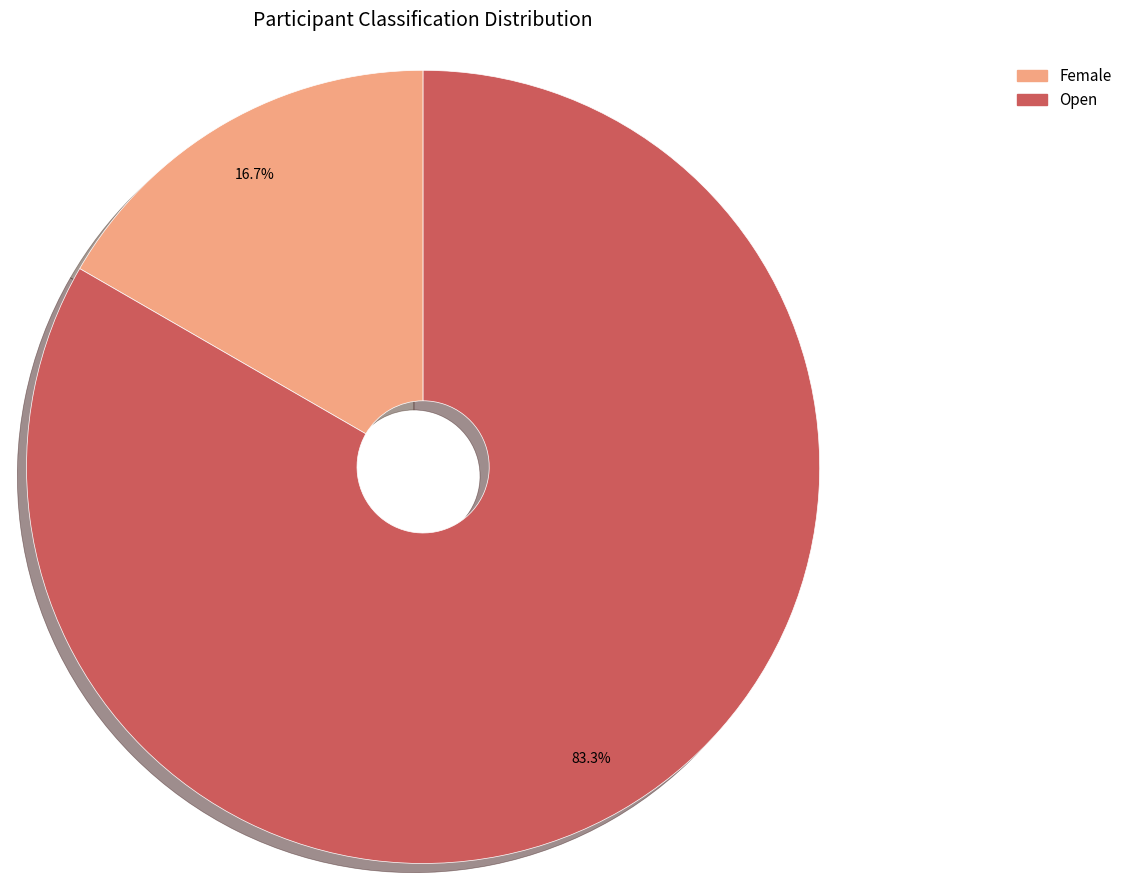

How much of the chart is everything except Open?

16.7%